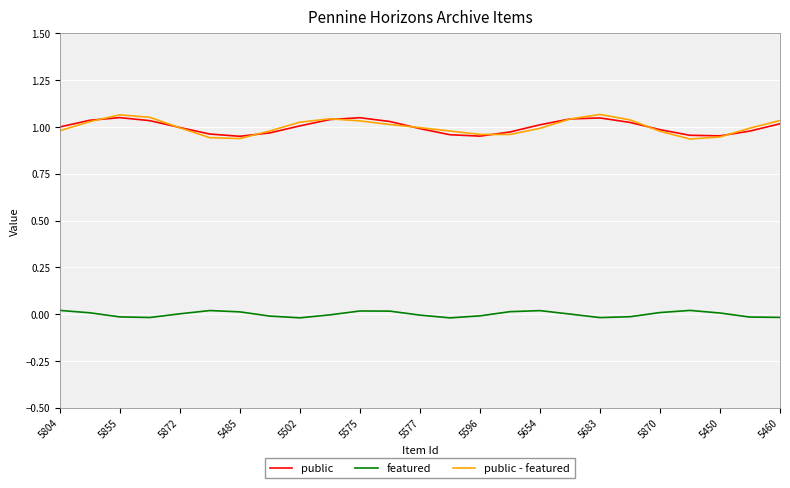

True or false: public and featured intersect in this chart.

False